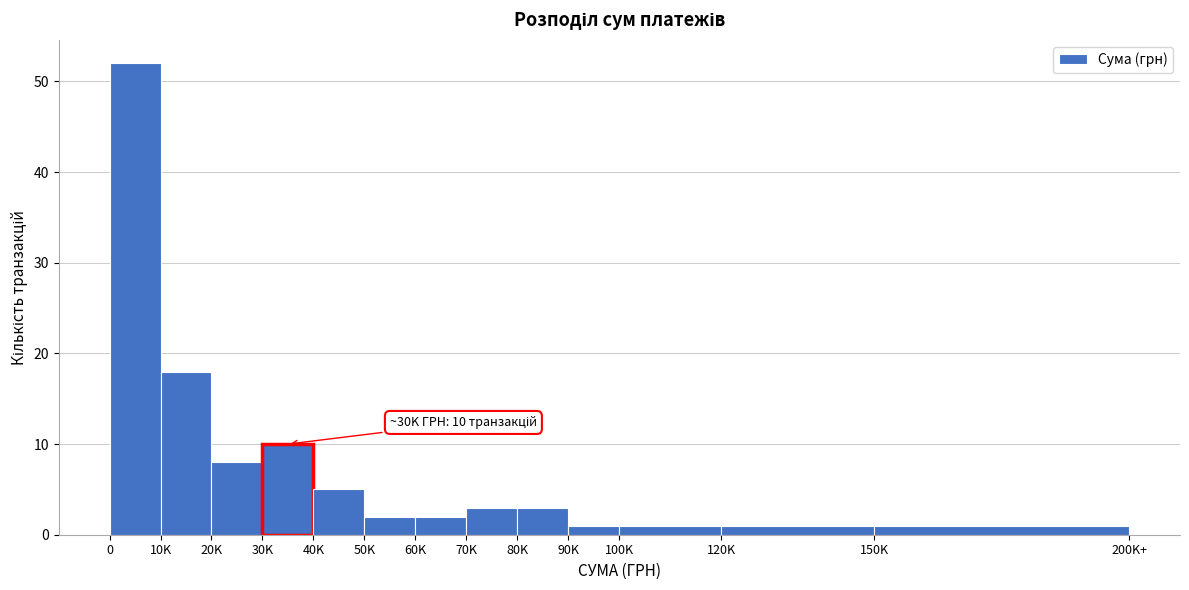

Reading right to left, transcribe all the data shown in this chart.

1	1	1	1	3	3	2	2	5	10	8	18	52